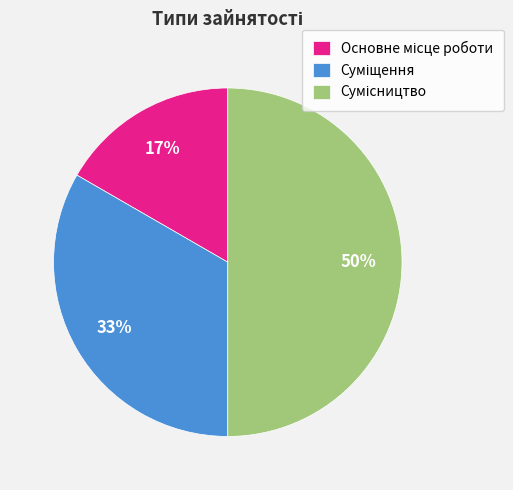

How many segments does this pie chart have?

3